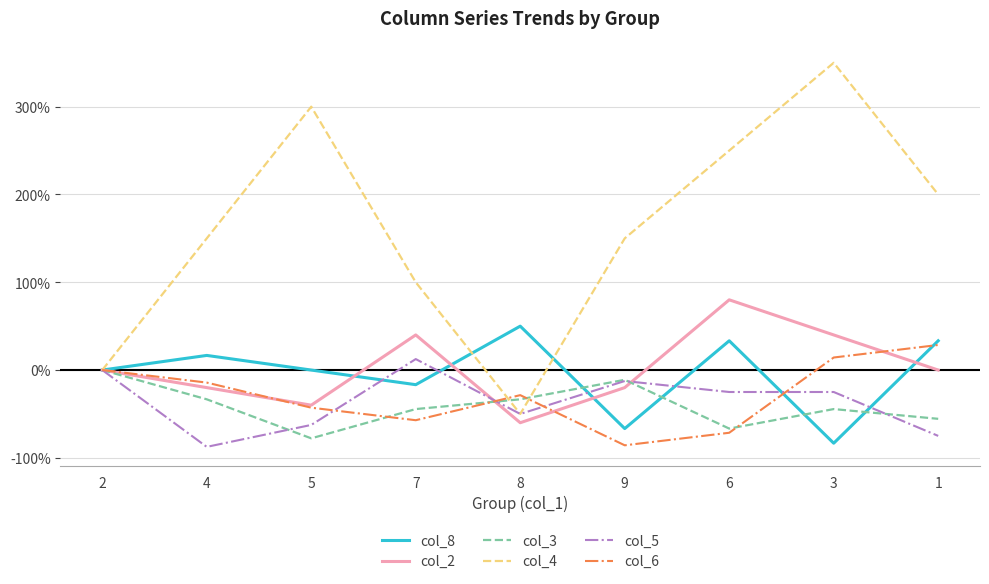

Does the chart display data point markers on the line(s)?

No